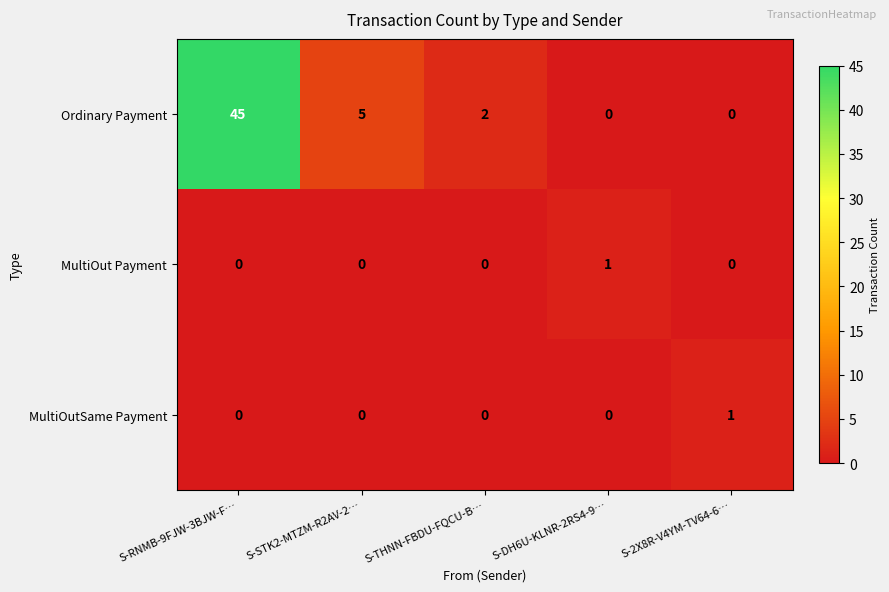

Which series has the largest total across all categories?

Ordinary Payment